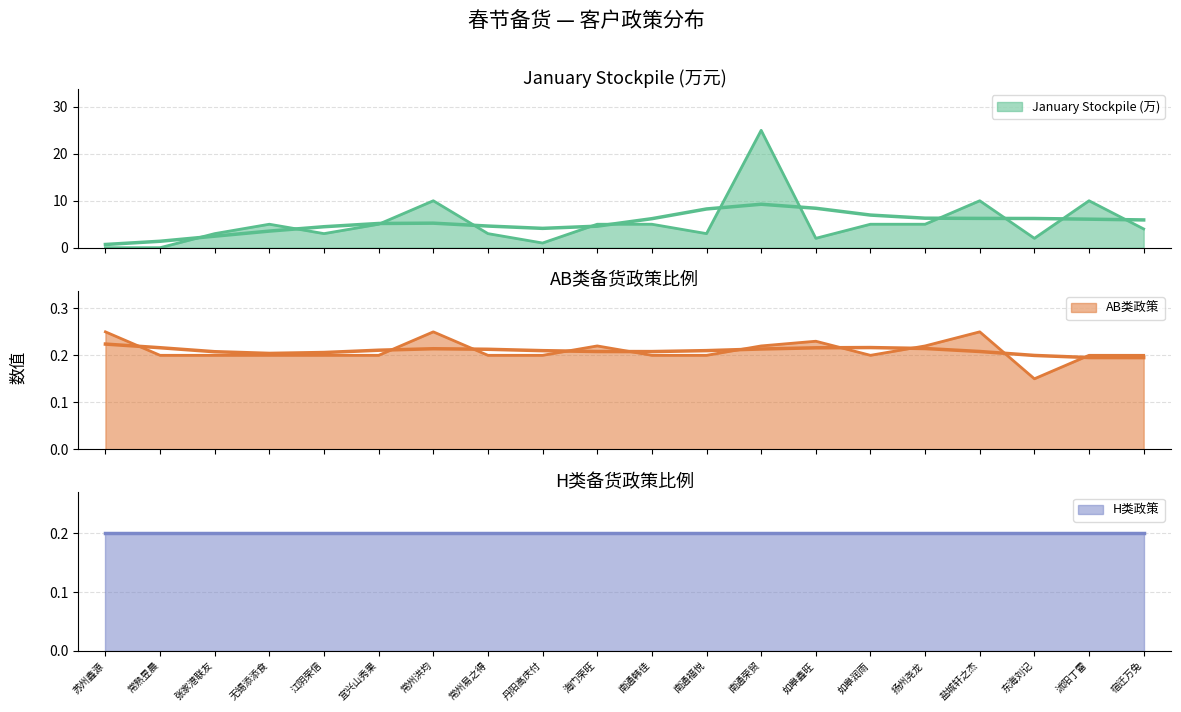

Is it true that AB类政策 equals 0.2 at 无锡添添食?

True